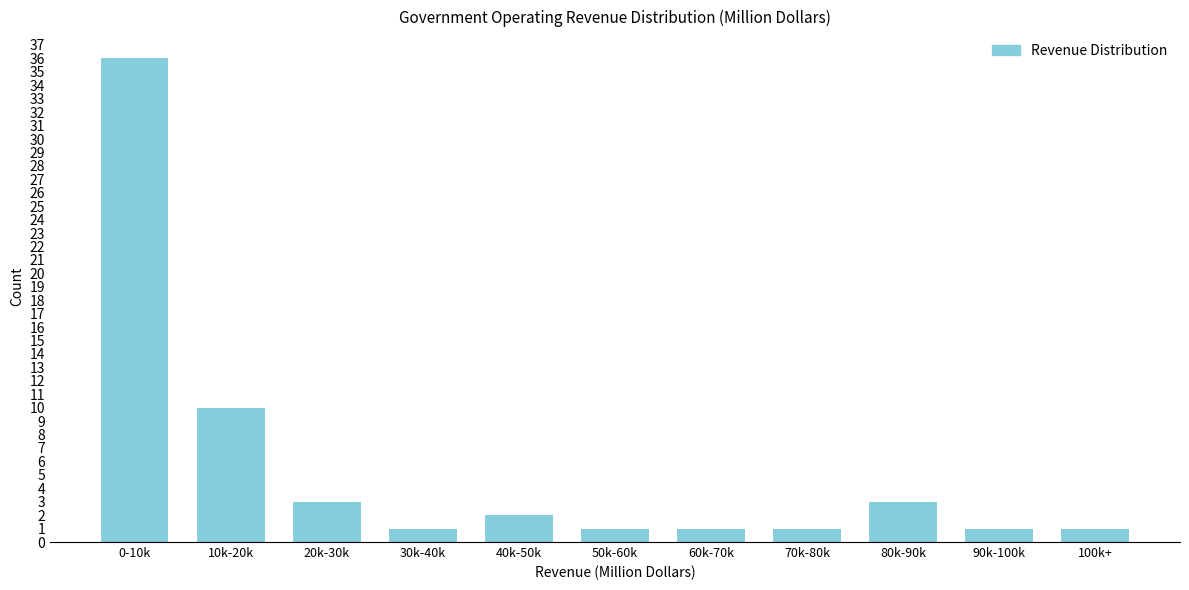

Reading left to right, extract all data points from this chart.

0-10k=36	10k-20k=10	20k-30k=3	30k-40k=1	40k-50k=2	50k-60k=1	60k-70k=1	70k-80k=1	80k-90k=3	90k-100k=1	100k+=1